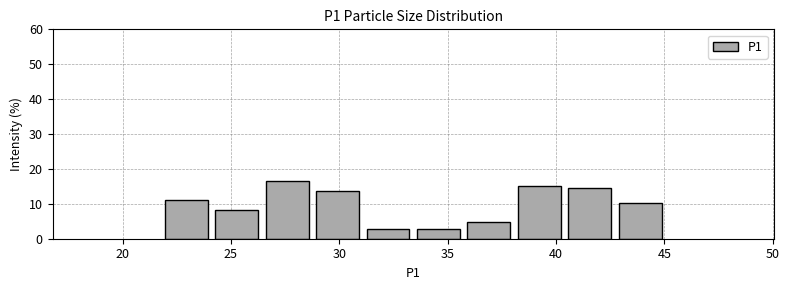

Reading left to right, transcribe this chart: for each bar, give the range it covers on the x-axis and its height. Neither the bar edges nor the heights are printed on the chart, so give them approximately, as read against the axes.

22.0 to 24.0: 11
24.0 to 26.5: 8
26.5 to 29.0: 17
29.0 to 31.0: 14
31.0 to 33.5: 3
33.5 to 35.5: 3
35.5 to 38.0: 5
38.0 to 40.5: 15
40.5 to 42.5: 14
42.5 to 45.0: 10